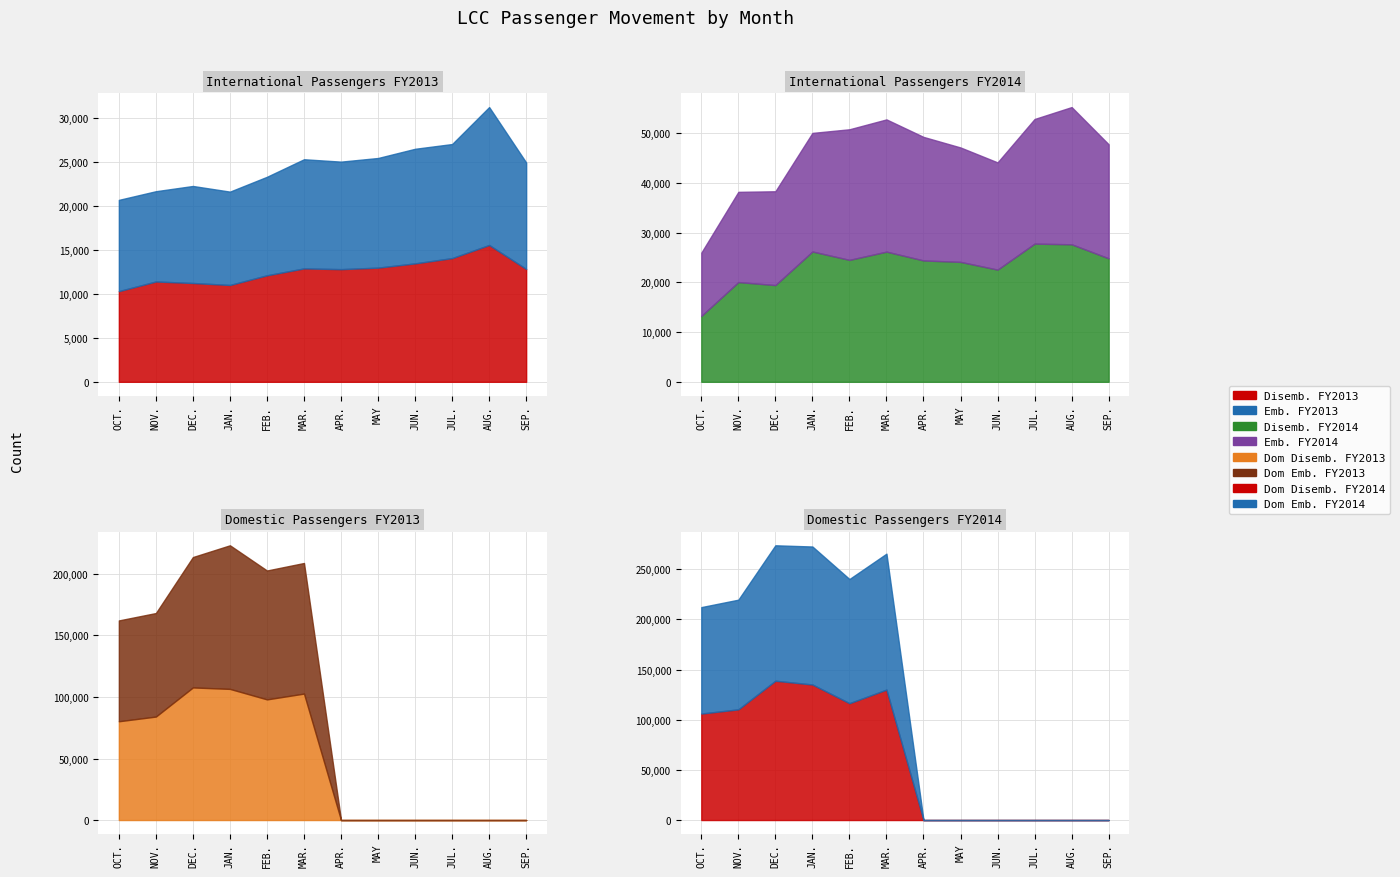

What is the difference between the maximum and minimum values in the Dom Disemb. FY2013 series?

107751